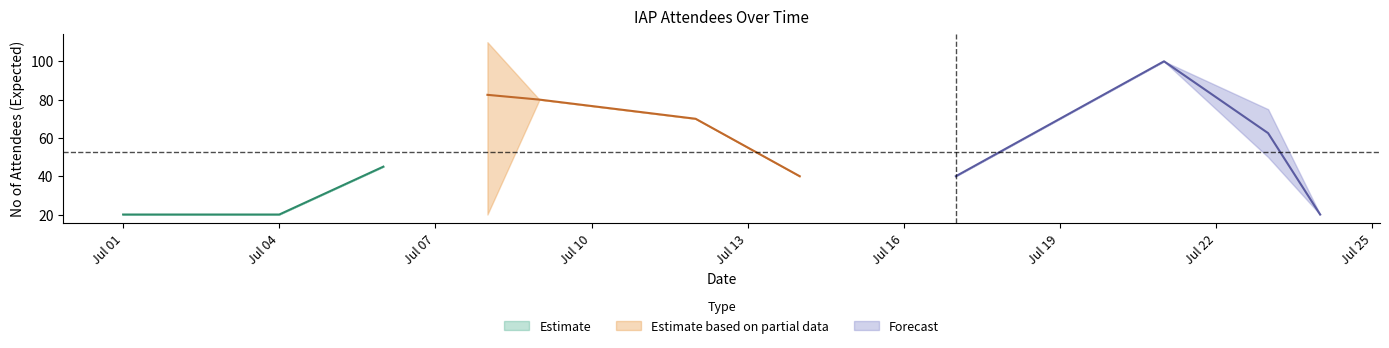

What is the lowest value of the Estimate series?

20